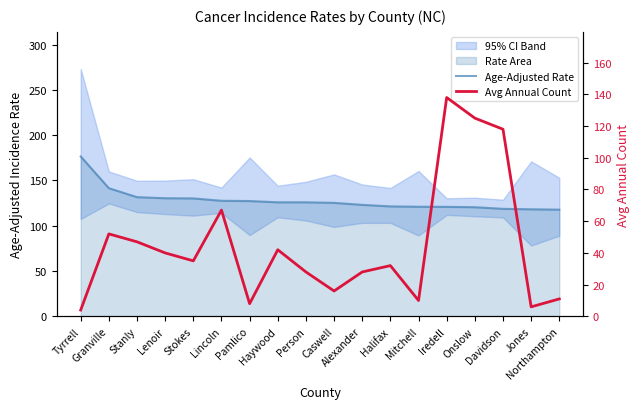

What is the average value of the Avg Annual Count series?

44.8